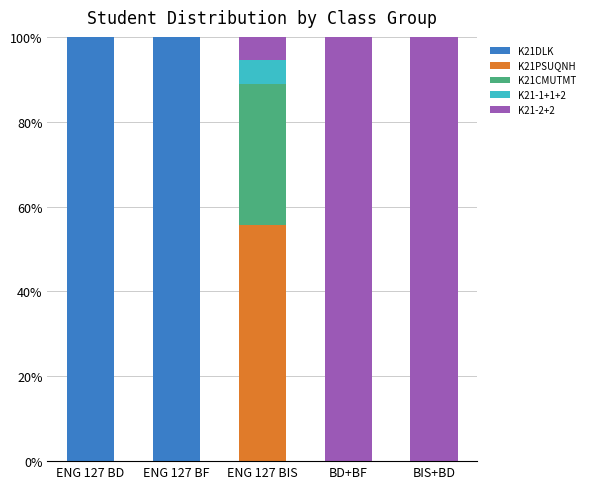

What is the total value across all series at BD+BF?

100.0